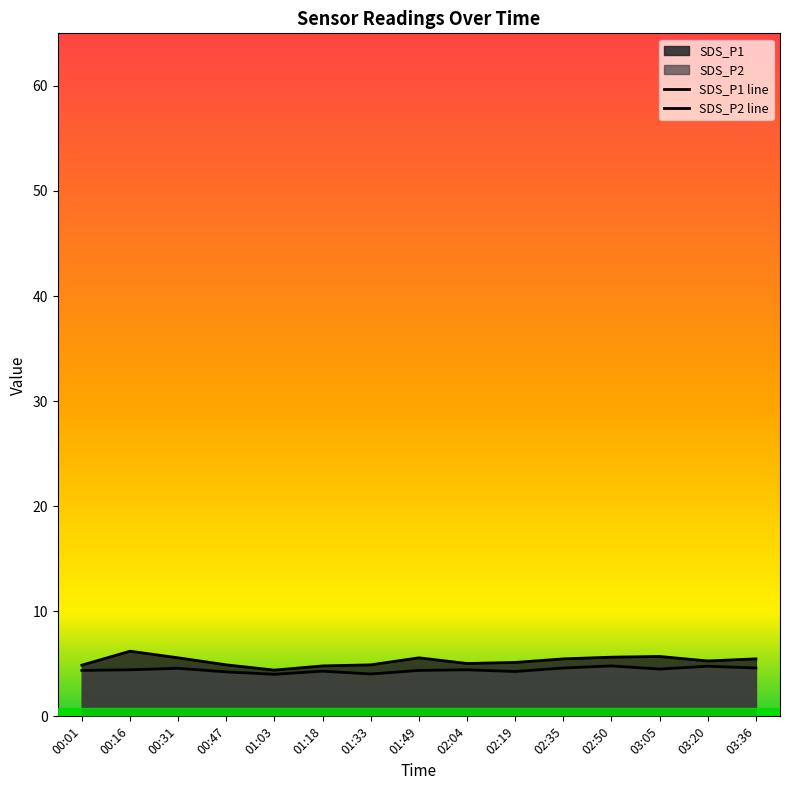

Reading left to right, list all the values displayed in this chart.

SDS_P1 line: 4.9	6.2	5.6	4.9	4.4	4.8	4.9	5.6	5.0	5.1	5.5	5.6	5.7	5.3	5.5
SDS_P2 line: 4.4	4.4	4.6	4.2	4.0	4.3	4.0	4.4	4.4	4.3	4.6	4.8	4.5	4.8	4.6